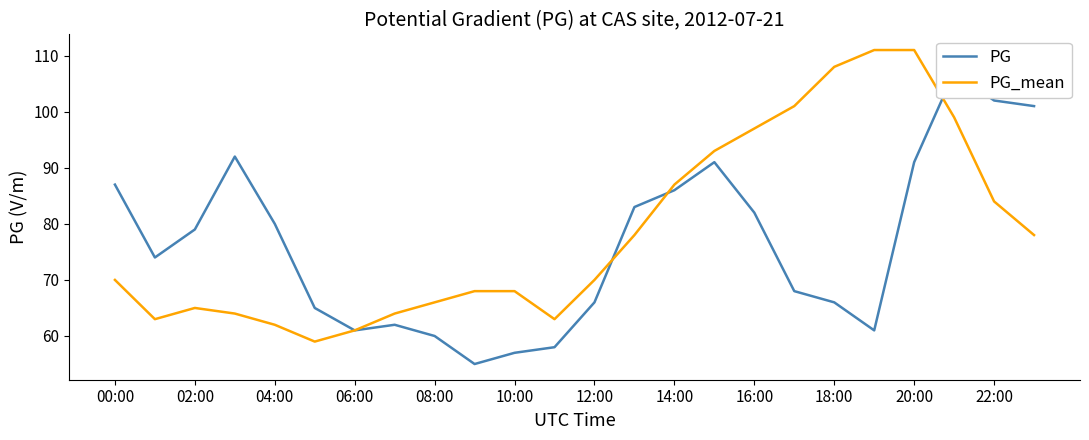

At which label does PG_mean first exceed 70?

13